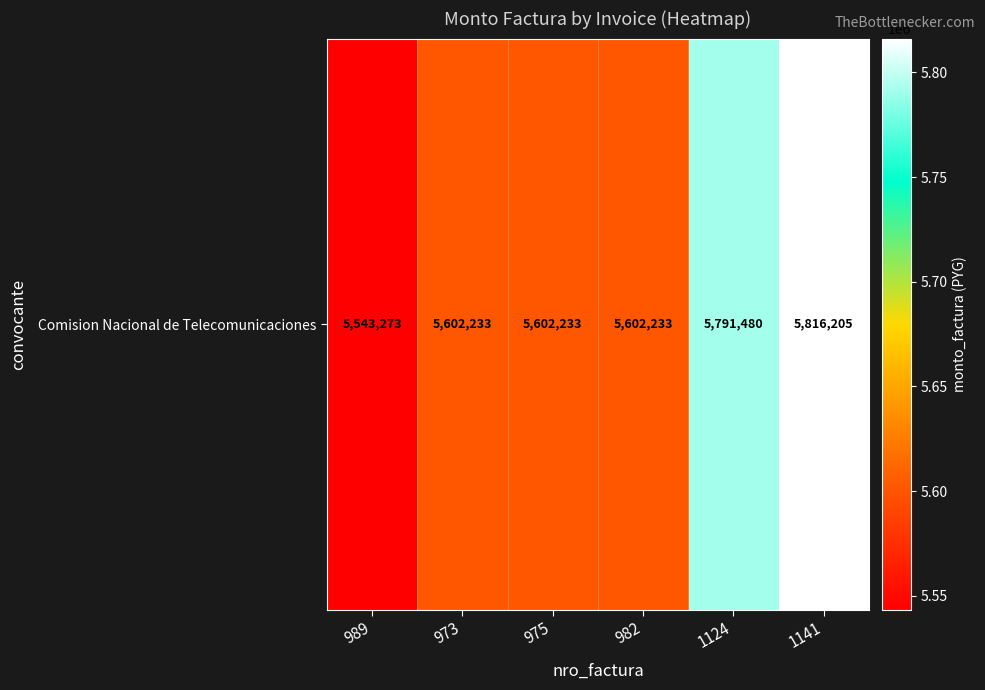

What value does the data have at 1141, to the nearest 50?

5816200